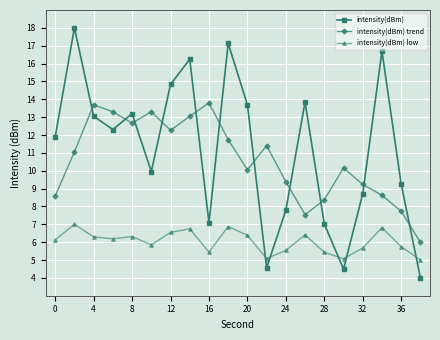

Which series has the largest range (max minus min)?

intensity(dBm)